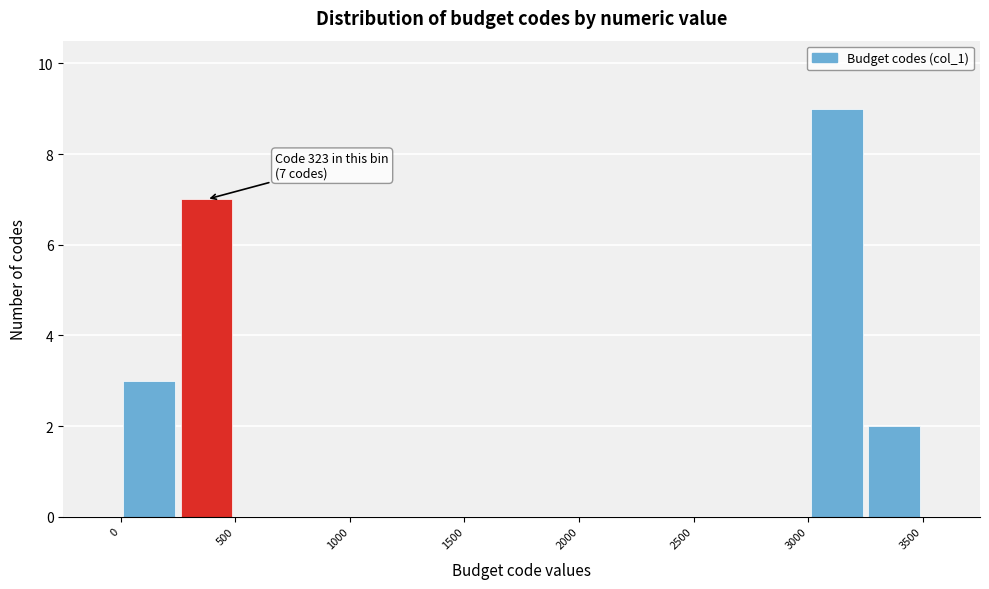

Over which range of the x-axis is the bar tallest?

3000 to 3250